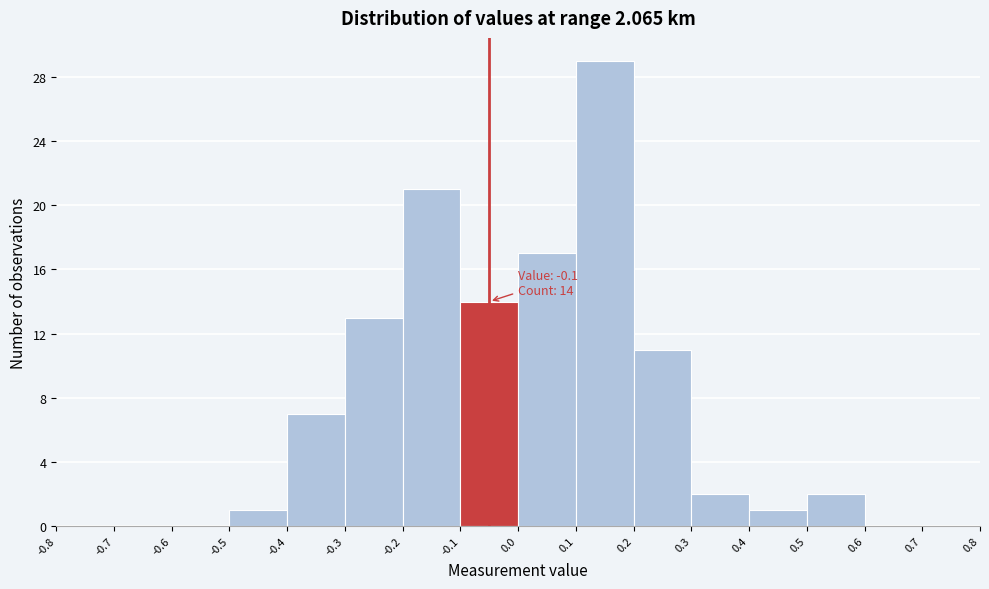

Over which range of the x-axis is the bar tallest?

0.1 to 0.2